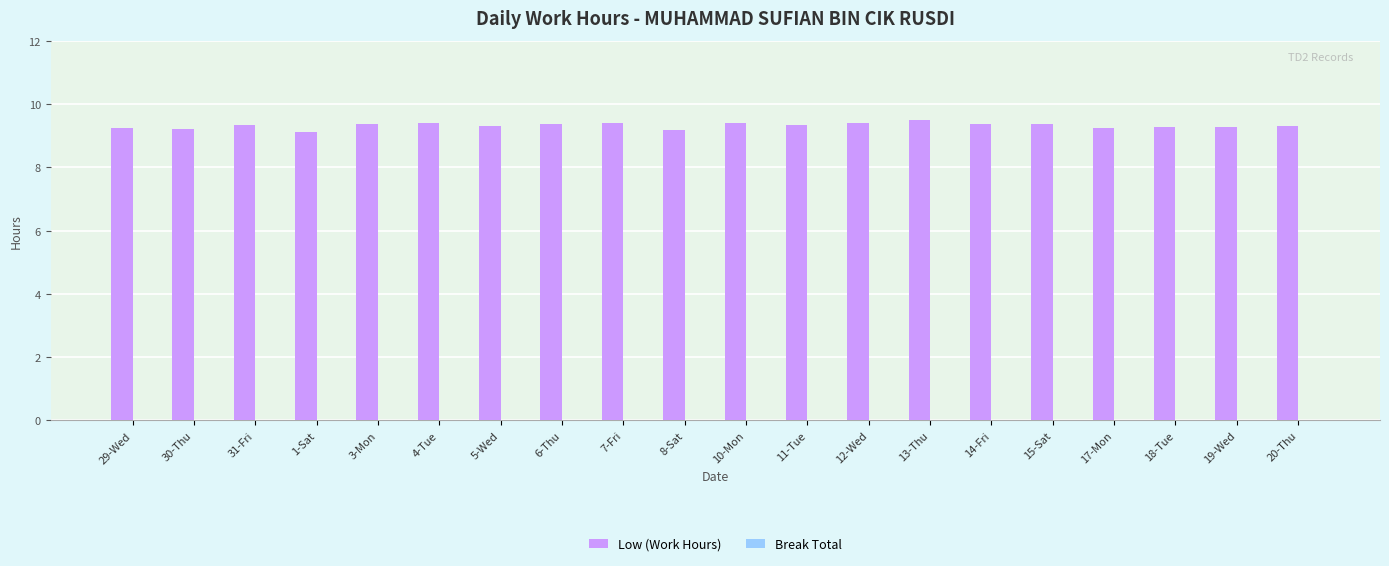

What is the ratio of the value at 15-Sat to the value at 18-Tue?

1.0